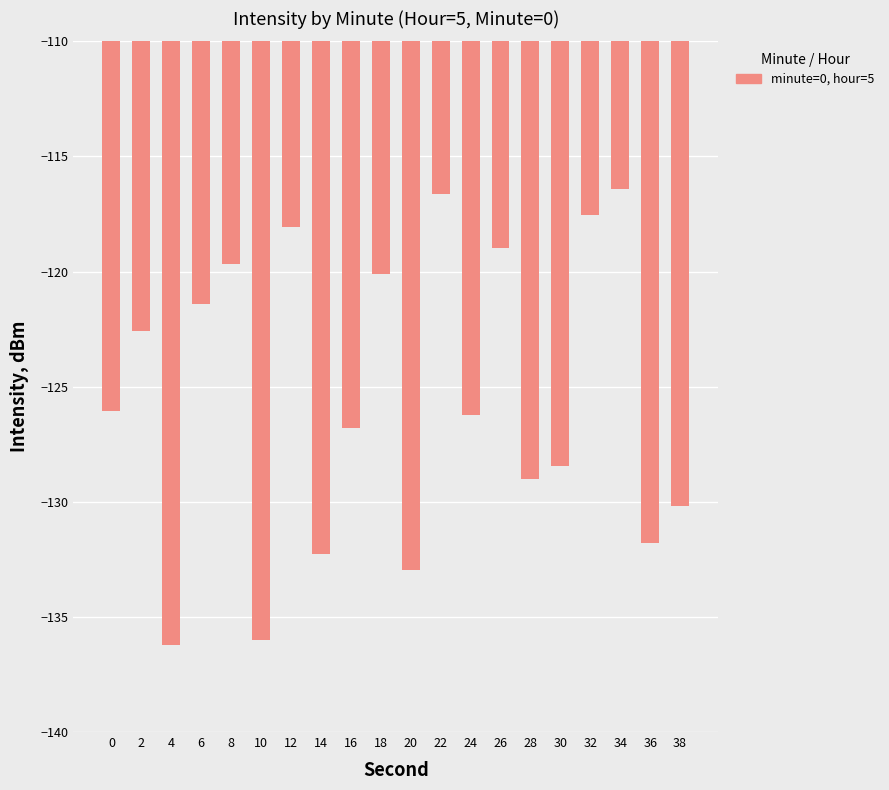

The chart shows a value of -136.2 at 4. True or false?

True